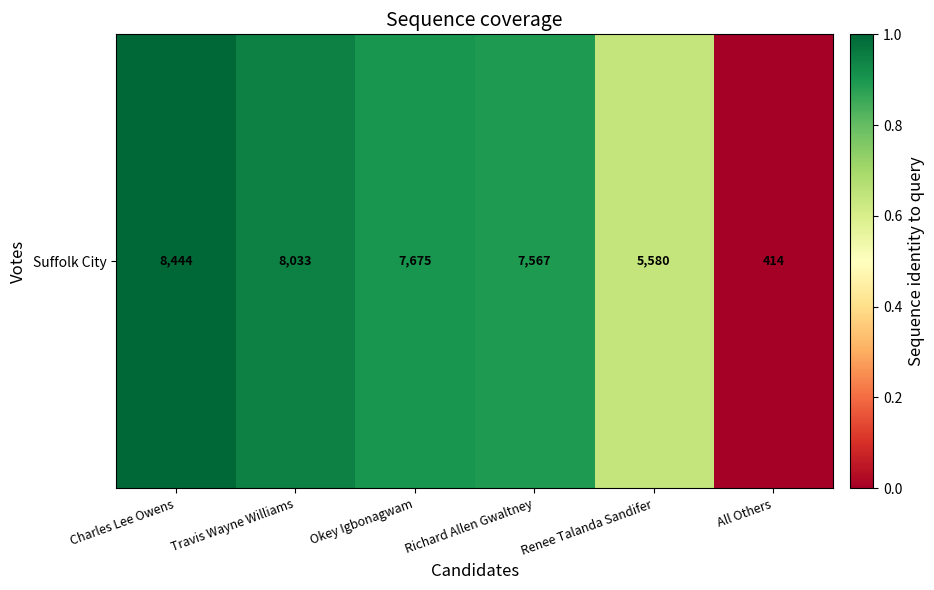

At which category does the chart reach its peak across all series?

Charles Lee Owens